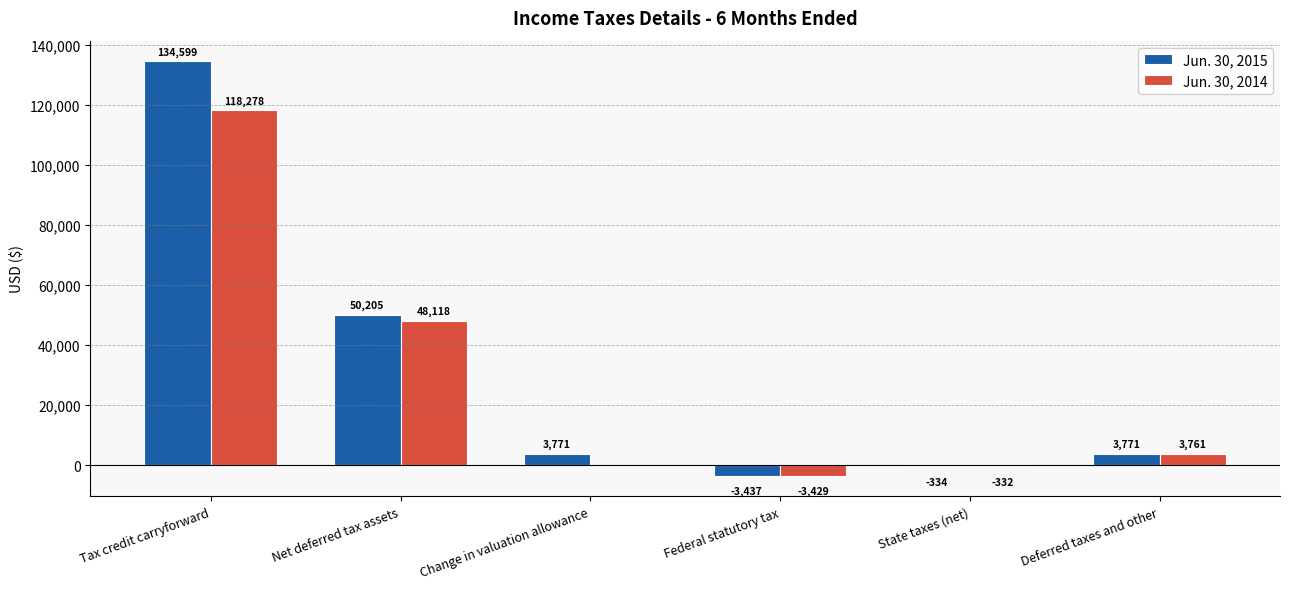

Does the chart contain stacked bars?

No